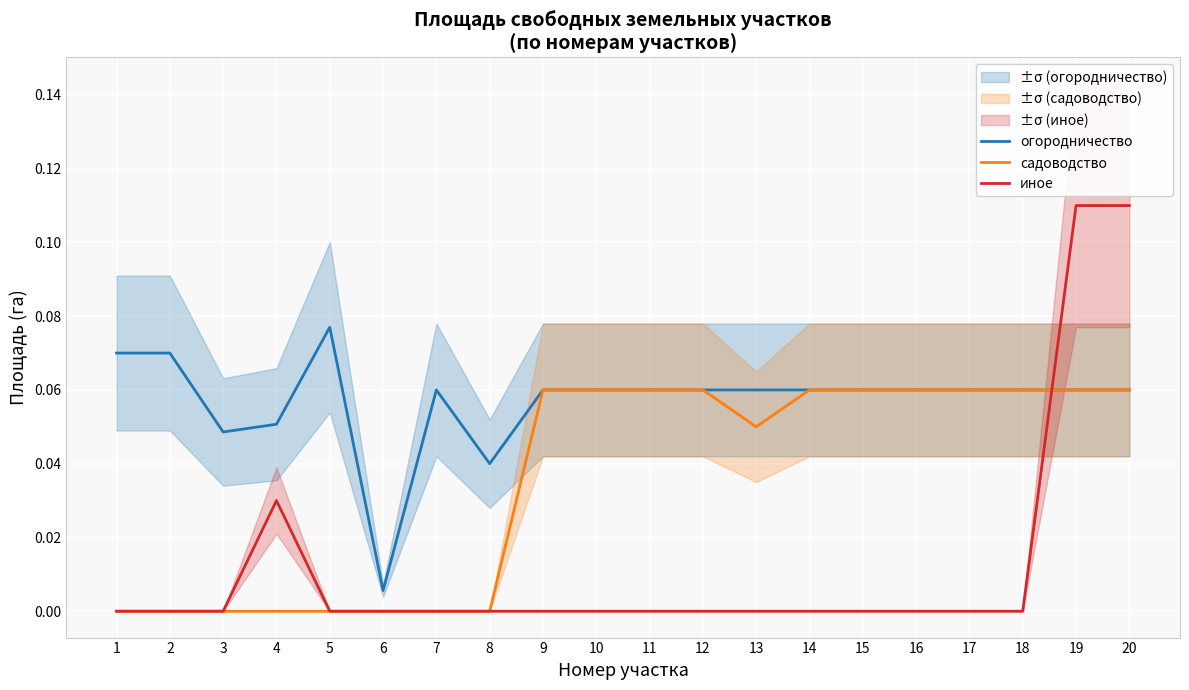

At which label does иное reach its peak?

19